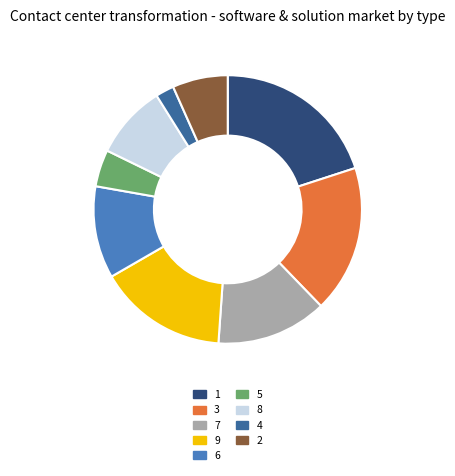

Does 7 represent more than half of the total?

No